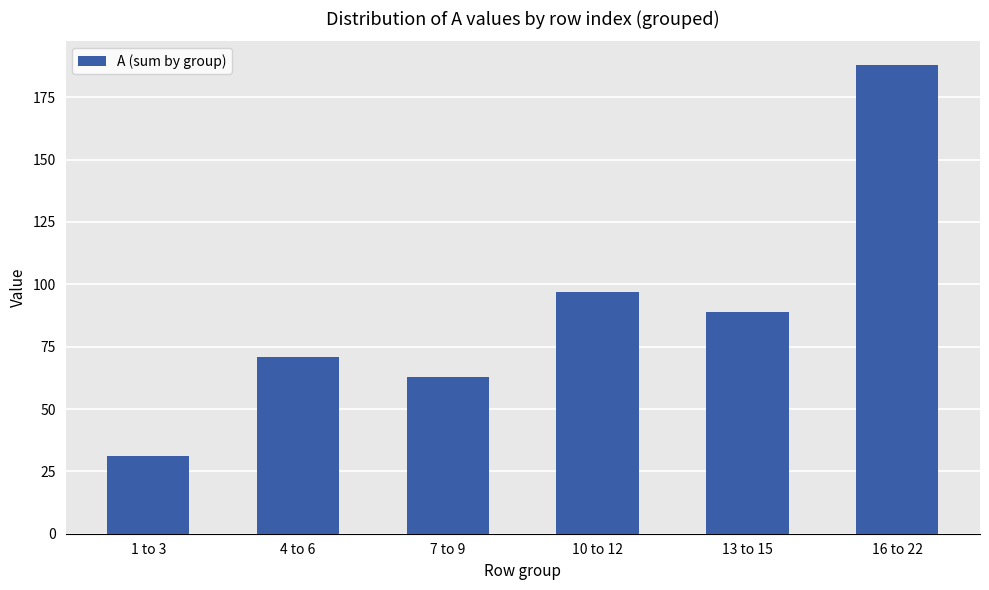

Is it true that the value at 4 to 6 is 71?

True